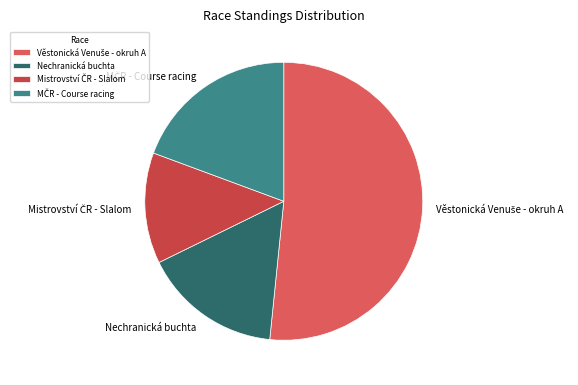

True or false: Nechranická buchta accounts for 2% of the total.

False